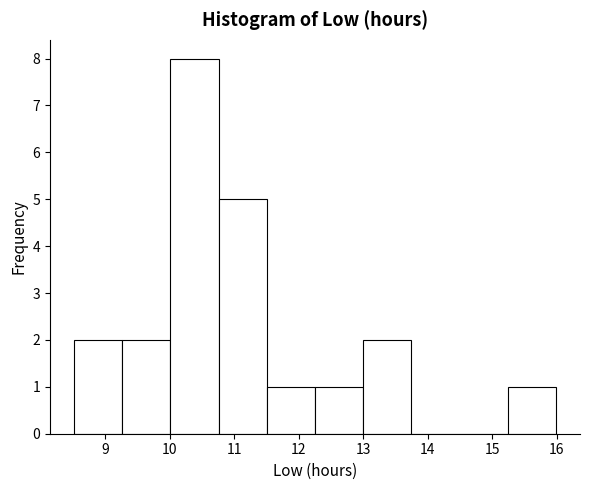

Reading left to right, transcribe this chart: for each bar, give the range it covers on the x-axis and its height. Neither the bar edges nor the heights are printed on the chart, so give them approximately, as read against the axes.

8.5 to 9.3: 2
9.3 to 10.0: 2
10.0 to 10.8: 8
10.8 to 11.5: 5
11.5 to 12.3: 1
12.3 to 13.0: 1
13.0 to 13.7: 2
13.7 to 14.5: 0
14.5 to 15.2: 0
15.2 to 16.0: 1